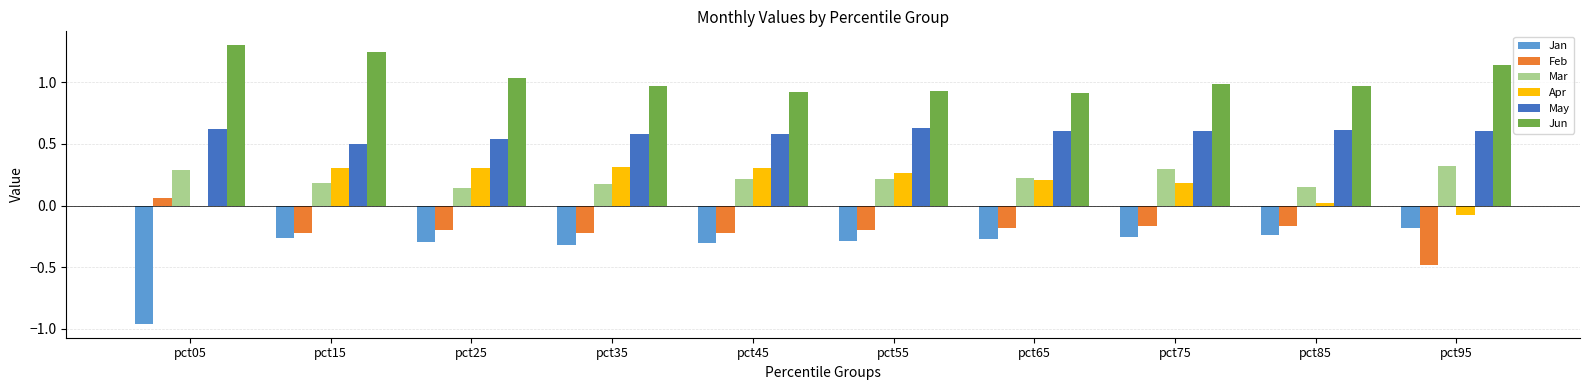

What is the sum of all May values?

5.9